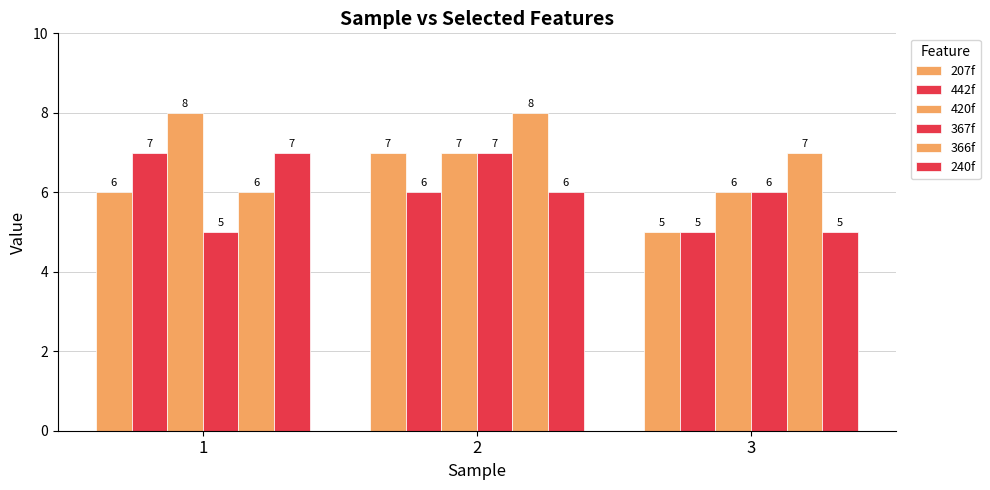

Which category has the highest value across all series?

1